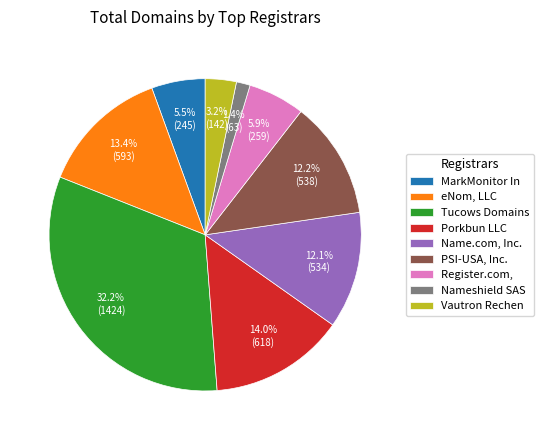

Which has a higher value, Nameshield SAS or Vautron Rechen?

Vautron Rechen